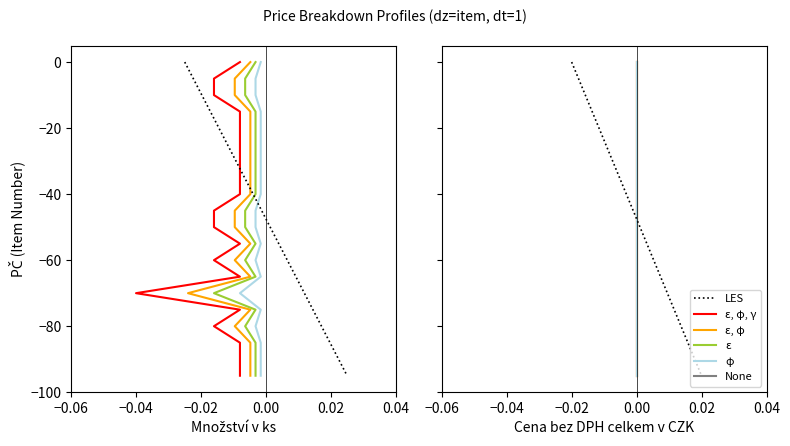

How many lines are shown in the chart?

6